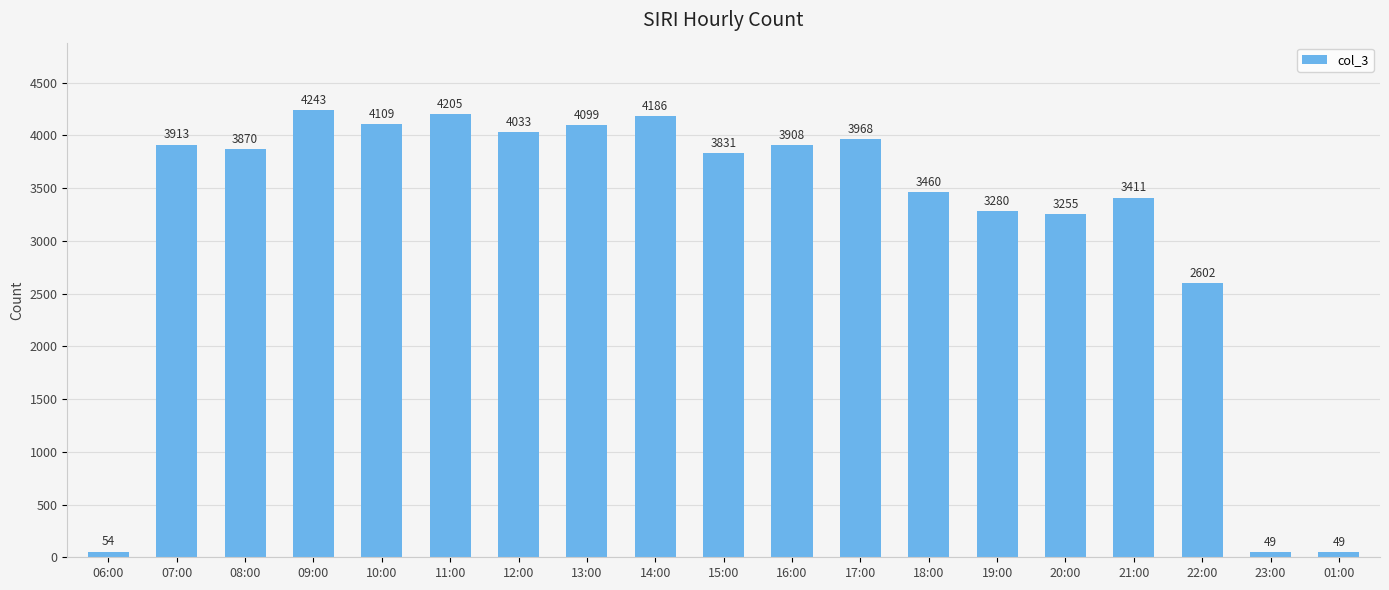

What is the difference between the second highest and minimum values?

4156